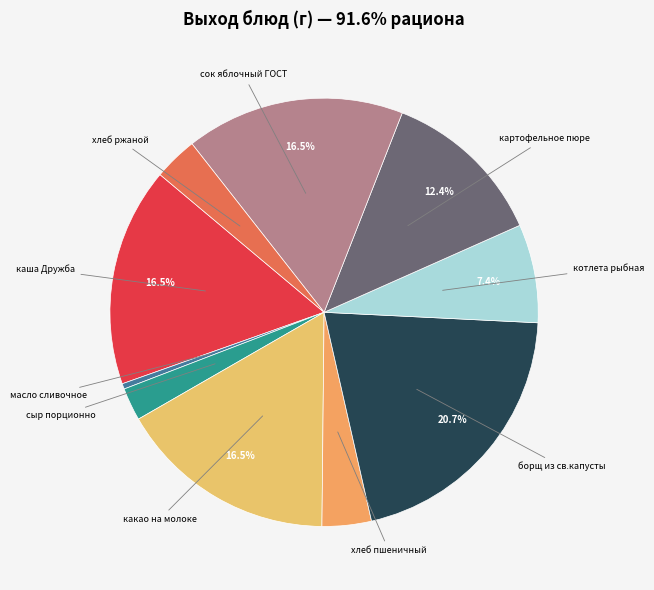

Count the number of slices in the pie.

10